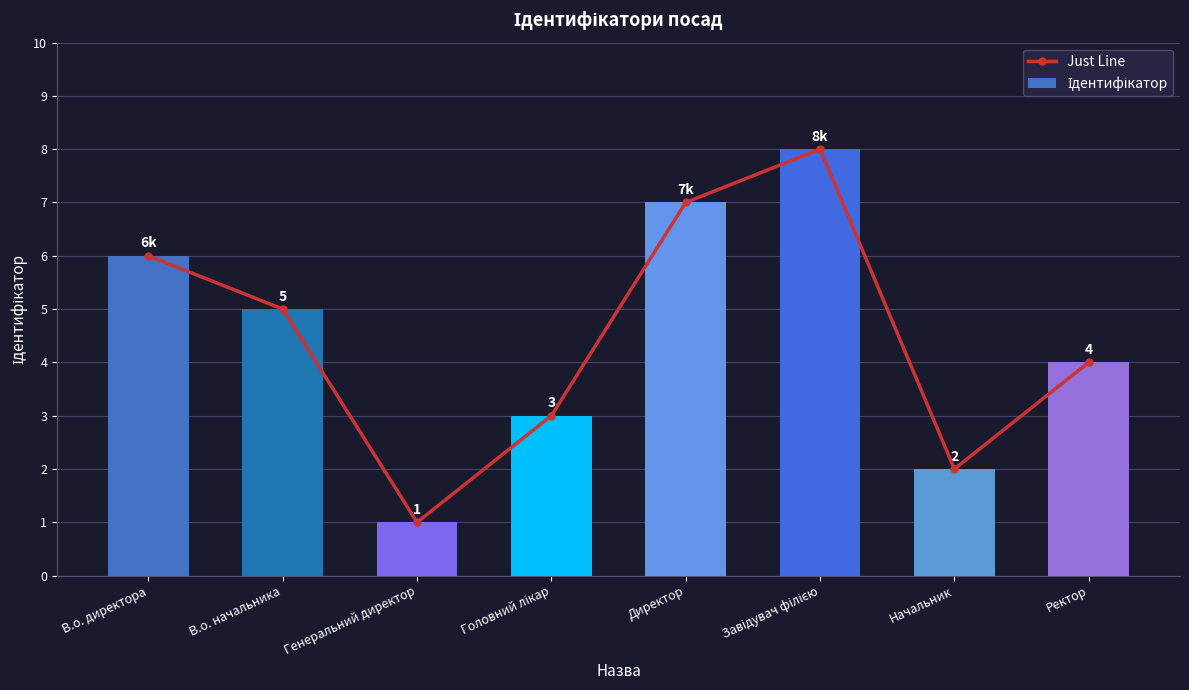

Is it true that Just Line equals 2 at Начальник?

True